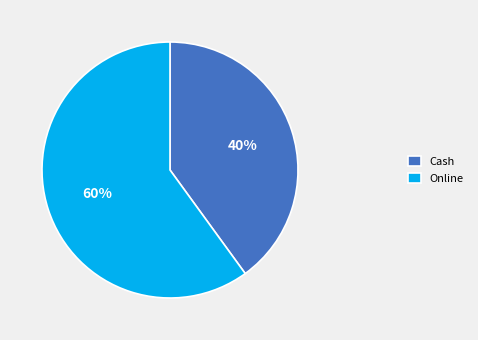

Does Online account for over 50% of the chart?

Yes